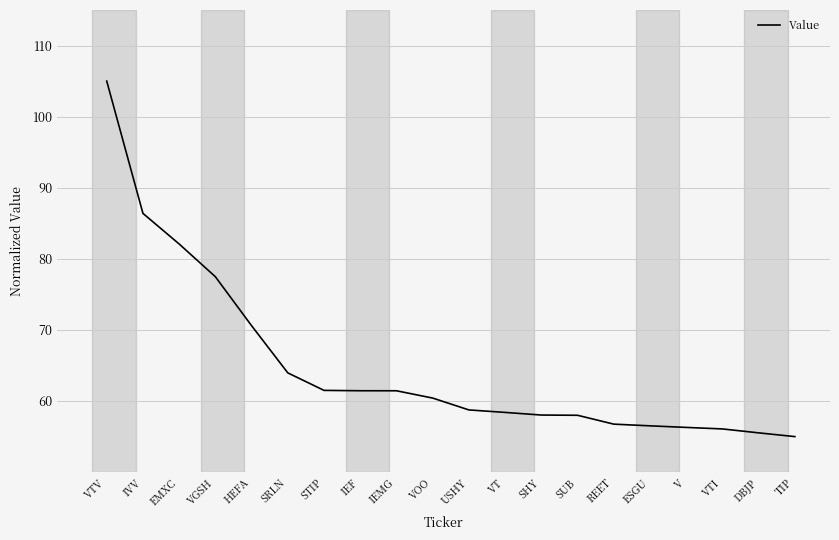

What is the approximate value at IEMG?

61.4